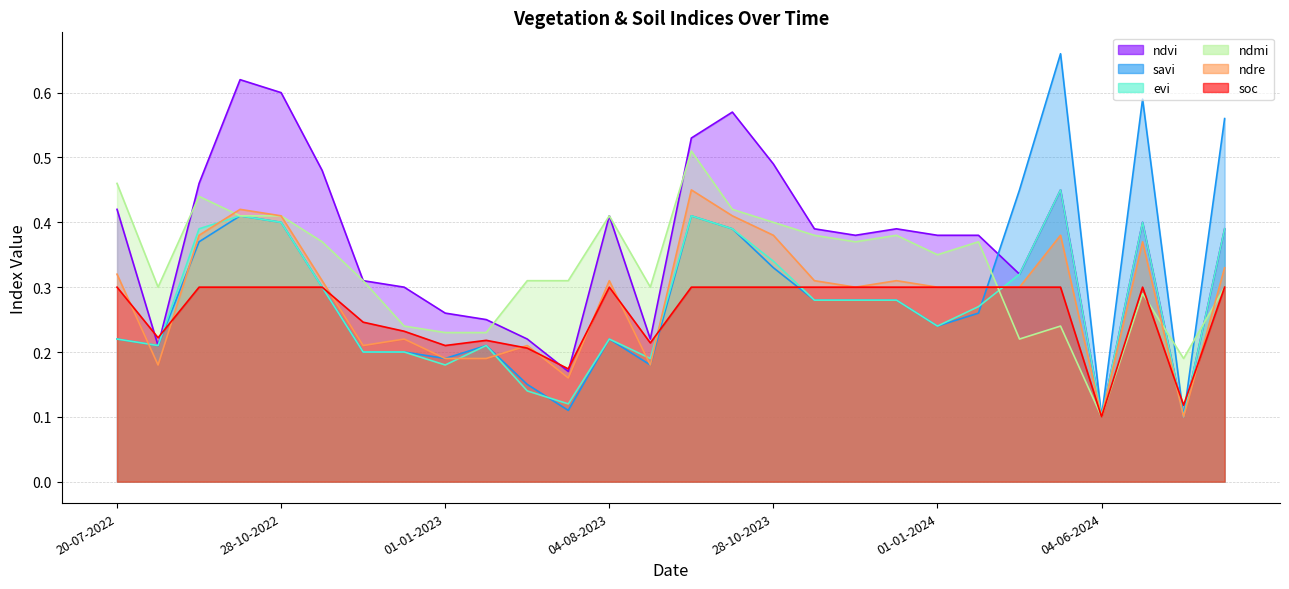

How many intersections are there between ndre and savi?

4